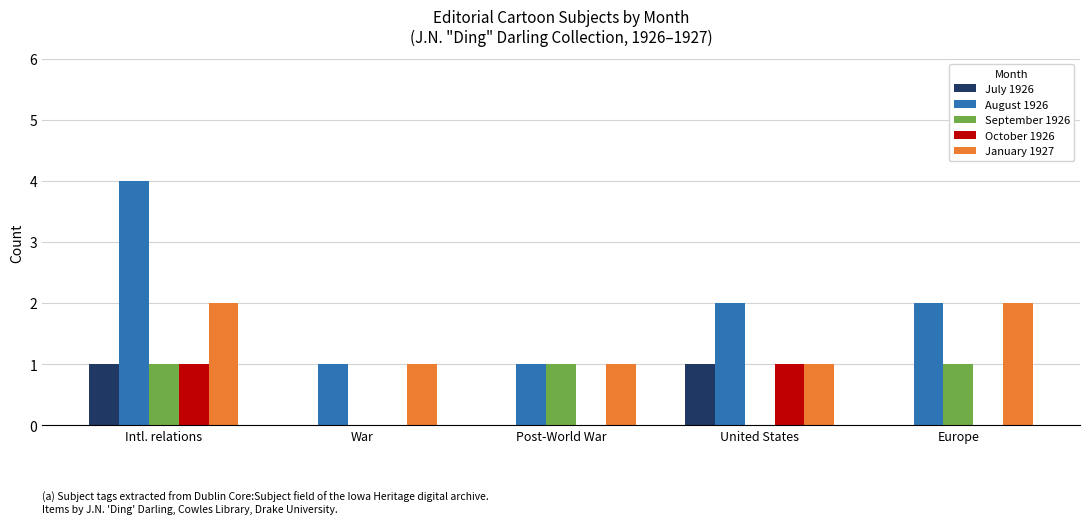

Reading right to left, list all the values displayed in this chart.

July 1926: 0	1	0	0	1
August 1926: 2	2	1	1	4
September 1926: 1	0	1	0	1
October 1926: 0	1	0	0	1
January 1927: 2	1	1	1	2